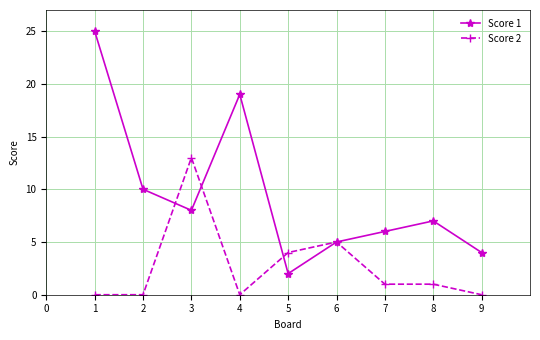

Which series has the widest spread of values?

Score 1